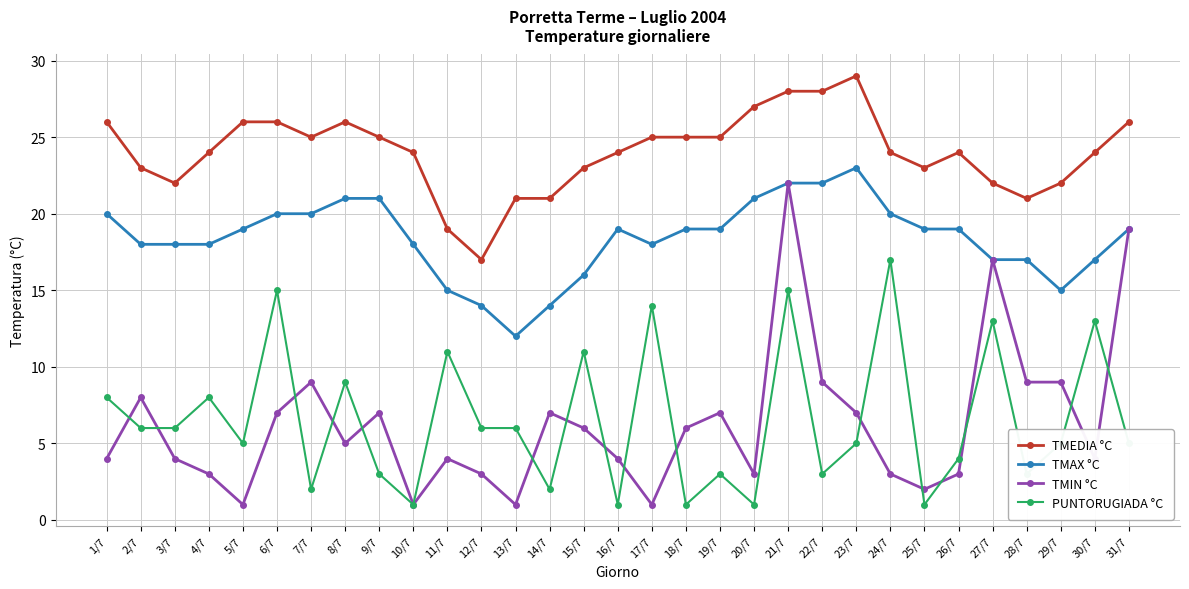

Count the number of categories in the chart.

31